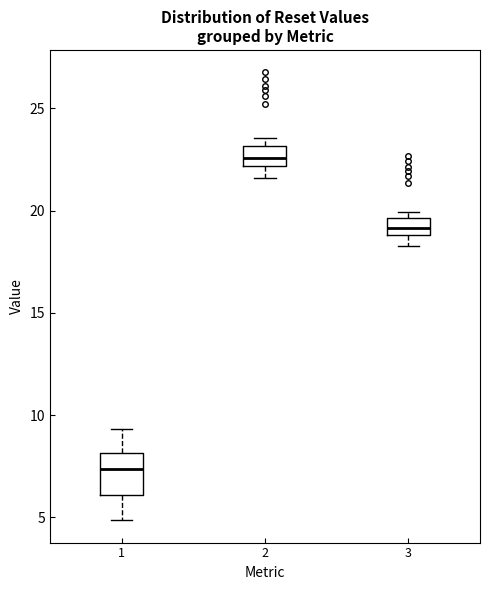

Which box is the tallest, from its lower edge to its upper edge?

1